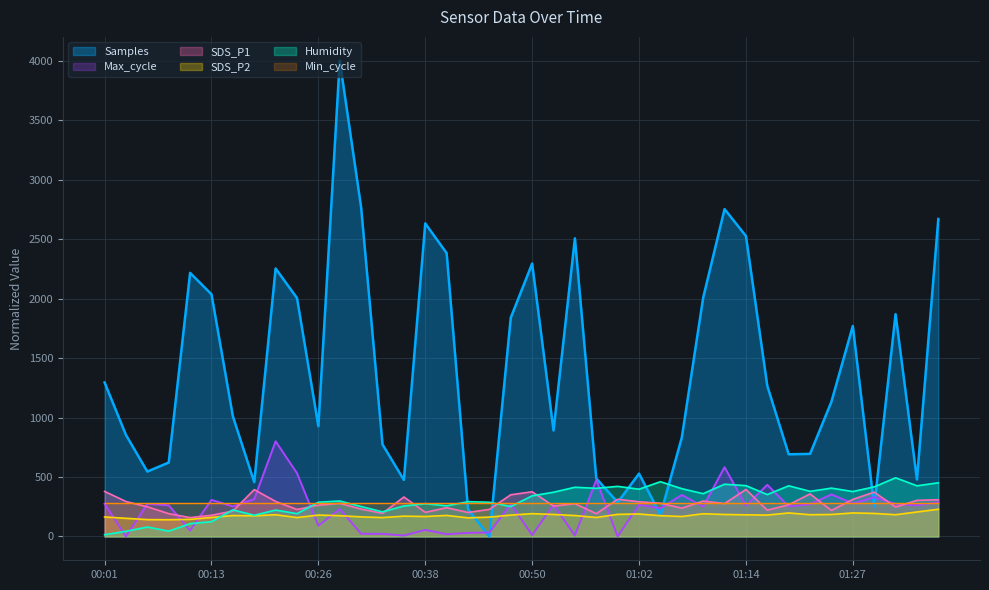

After their last crossing, which series has the higher values: SDS_P2 or Max_cycle?

Max_cycle